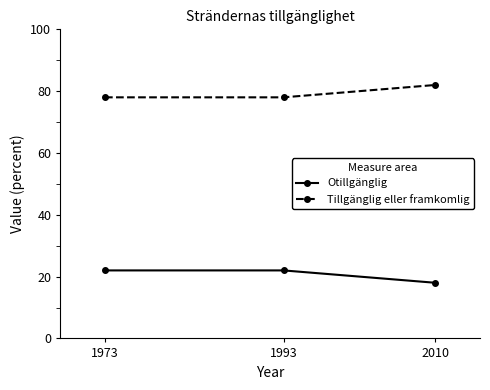

What is the average value of the Otillgänglig series?

21